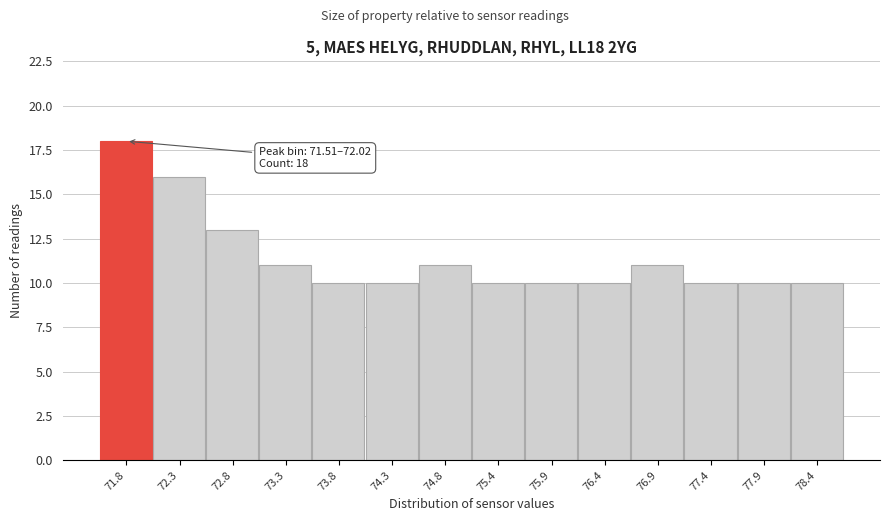

Over which range of the x-axis is the bar tallest?

71.5 to 72.0